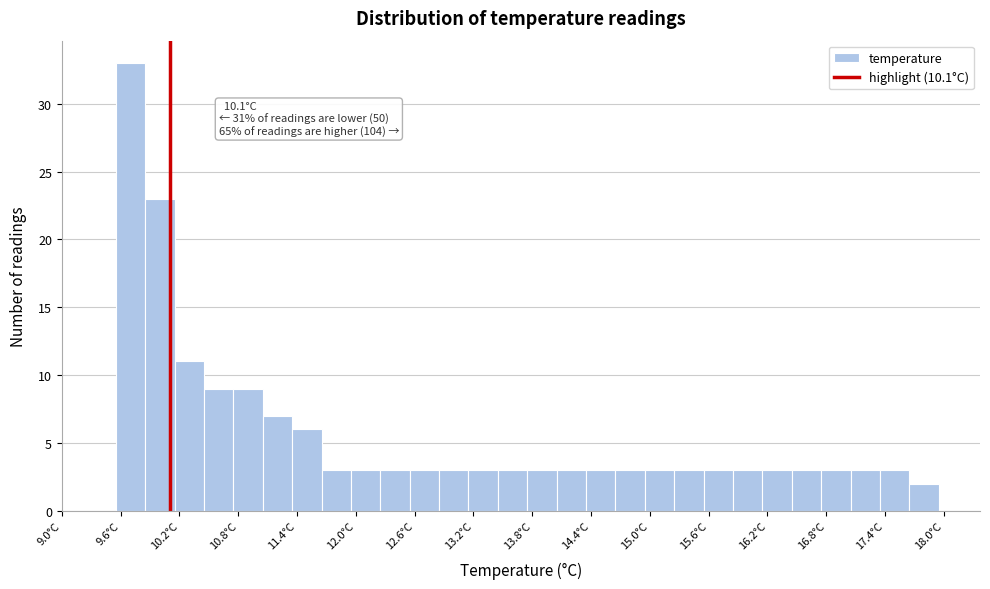

Around what value on the x-axis is the tallest bar? Give the approximate position of its centre, as read against the axis.

9.7